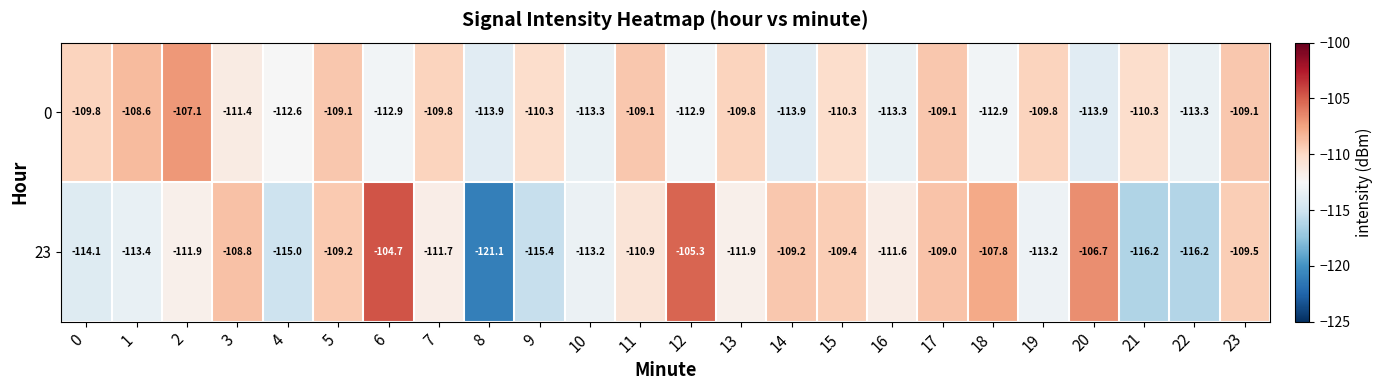

True or false: 0 has a value of -29.4 at 6.

False